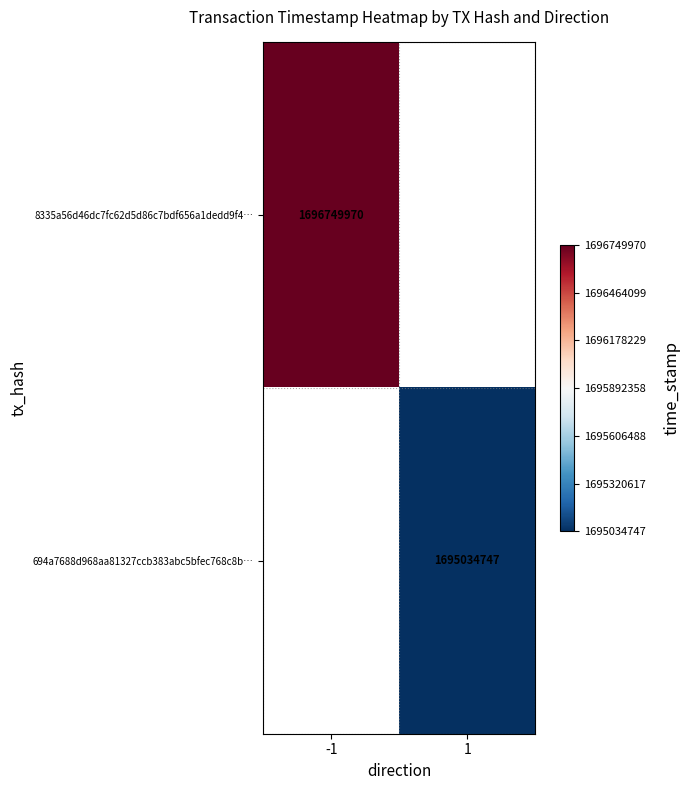

The 694a7688d968aa81327ccb383abc5bfec768c8b… series shows 1695034747 at 1. True or false?

True